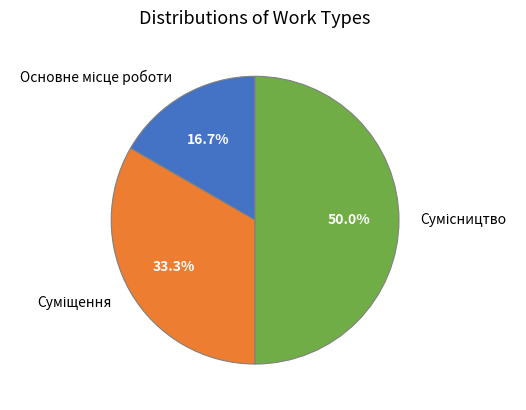

What is the ratio of the value at Сумісництво to the value at Основне місце роботи?

3.0